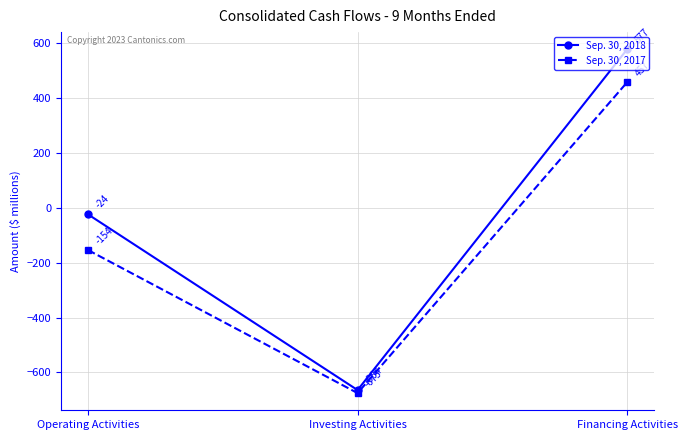

How many values in Sep. 30, 2018 are above zero?

1